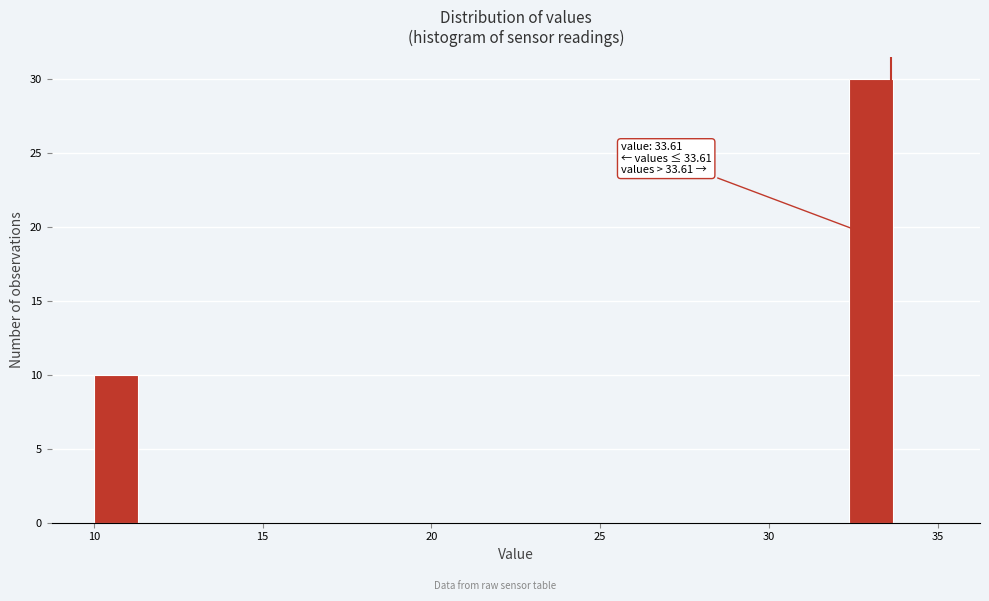

Around what value on the x-axis is the tallest bar? Give the approximate position of its centre, as read against the axis.

33.0